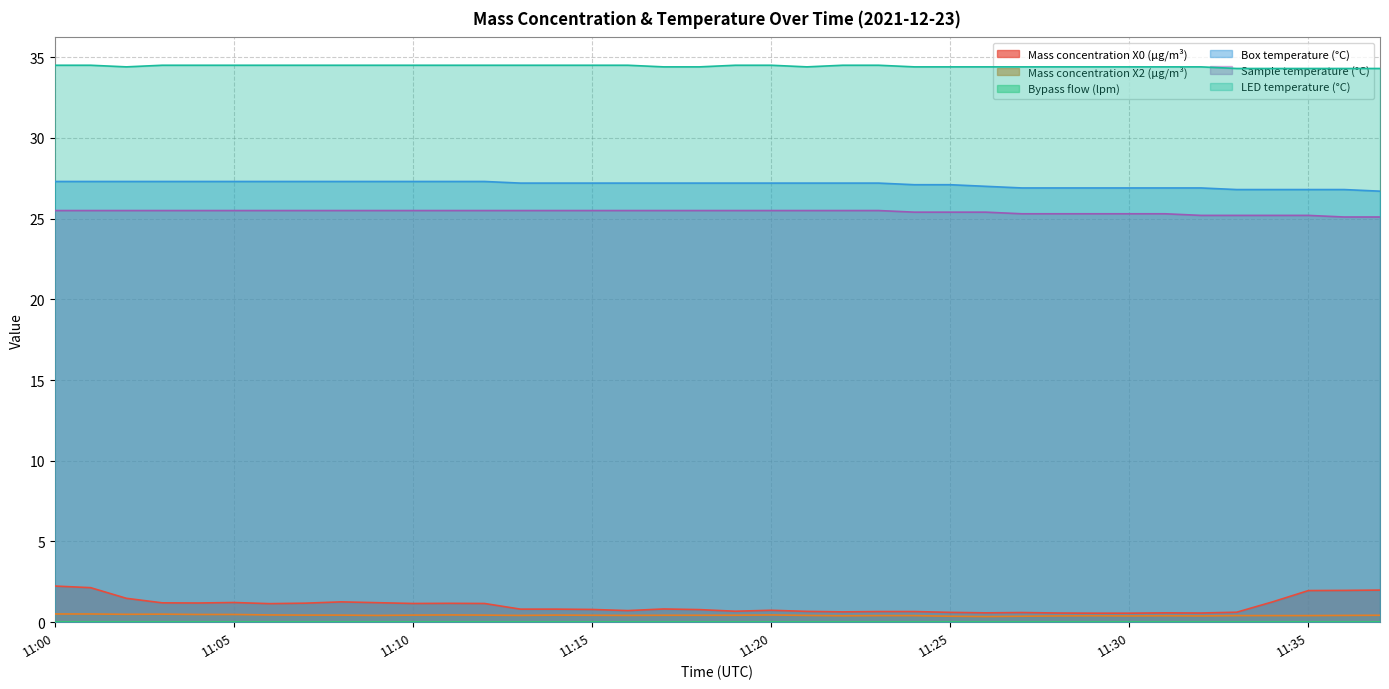

Which series has the largest total across all categories?

LED temperature (°C)